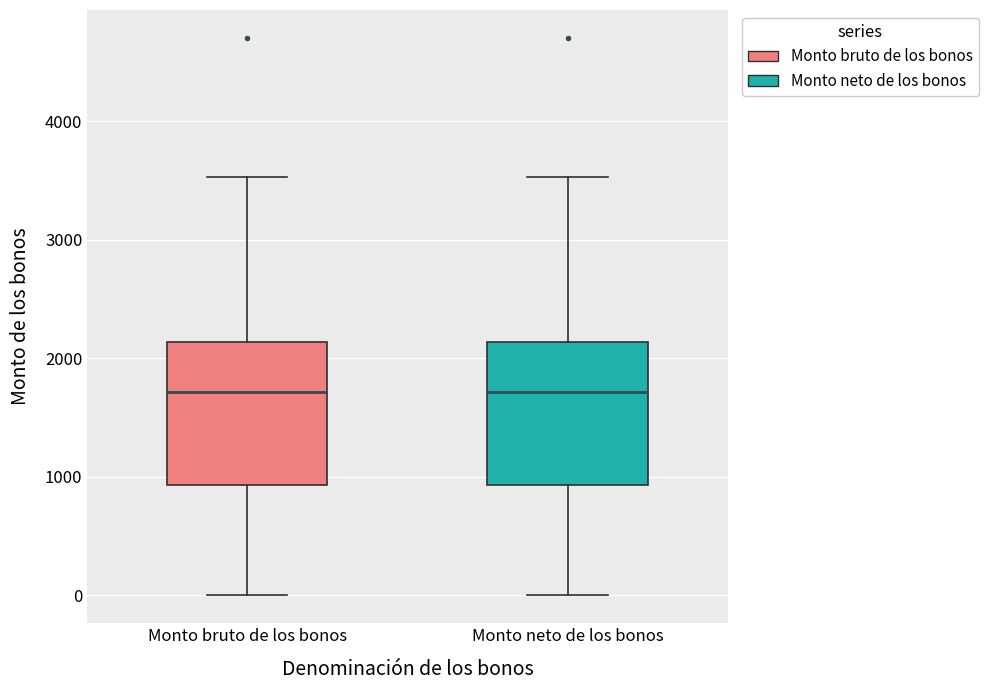

Reading left to right, read every box against the y-axis: the position of its median line, the range the box covers, and the ends of its whiskers. The values are not printed on the chart, so give them approximately, as read against the axis.

Monto bruto de los bonos: median 1700, box 900 to 2100, whiskers 0 to 3500
Monto neto de los bonos: median 1700, box 900 to 2100, whiskers 0 to 3500